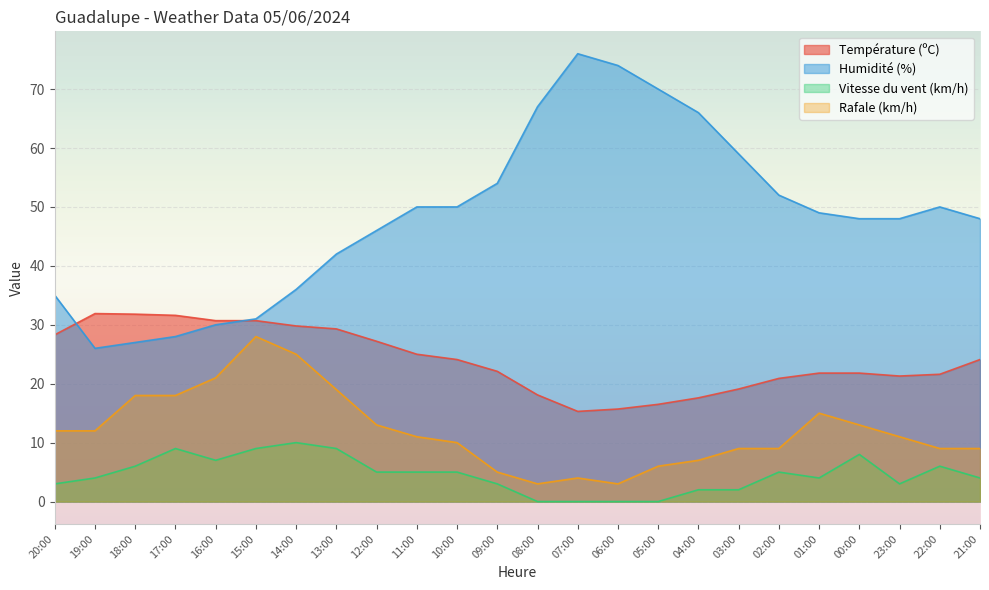

At which label does Température (ºC) first exceed 24?

20:00